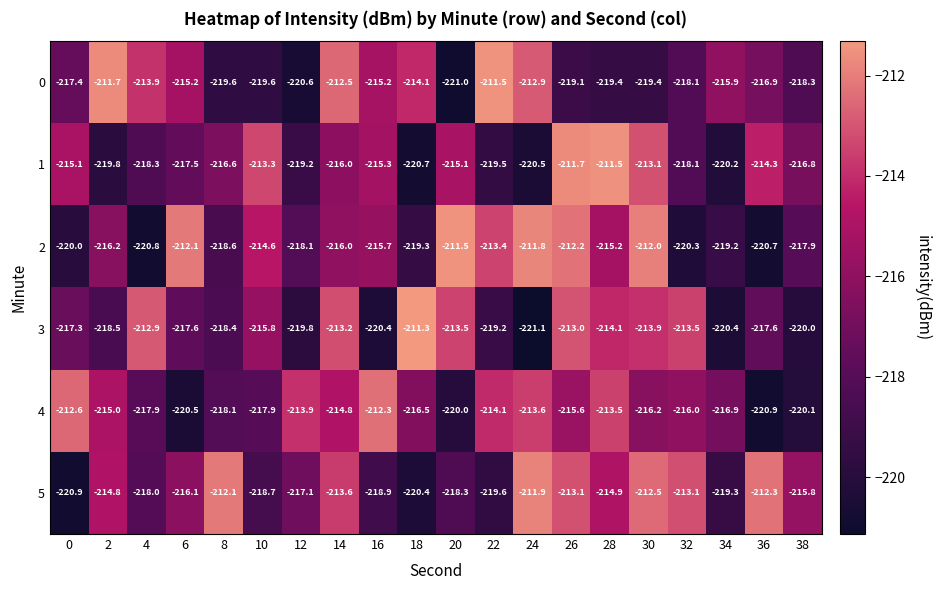

At which label is 3 closest to -216?

10